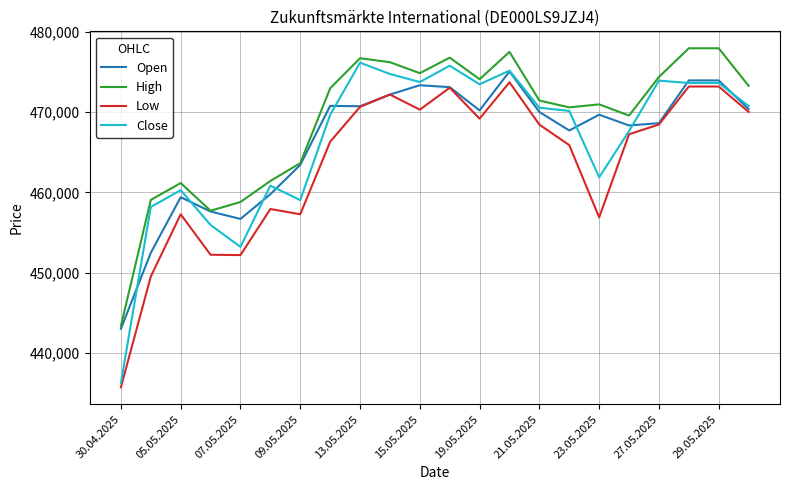

What is the highest value of the Low series?

473728